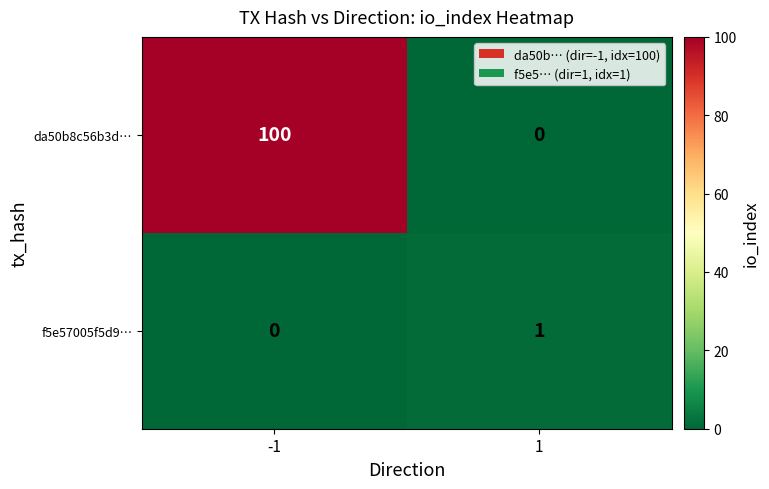

What is the highest value of the da50b8c56b3d… series?

100